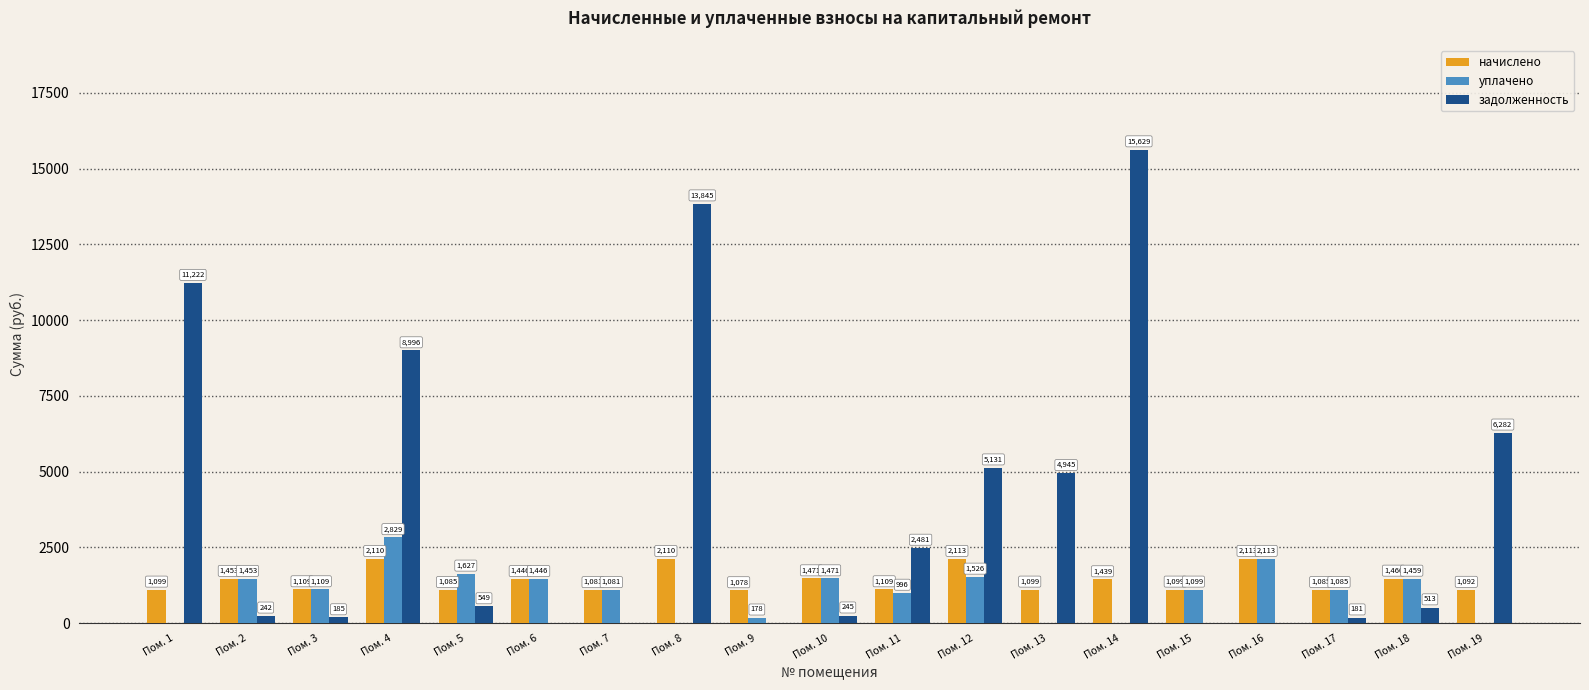

What is the total value across all series at Пом. 4?

13934.7